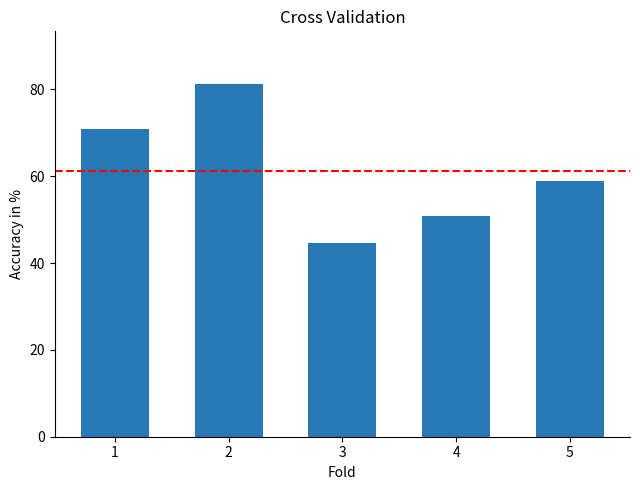

What is the smallest value displayed?

44.7